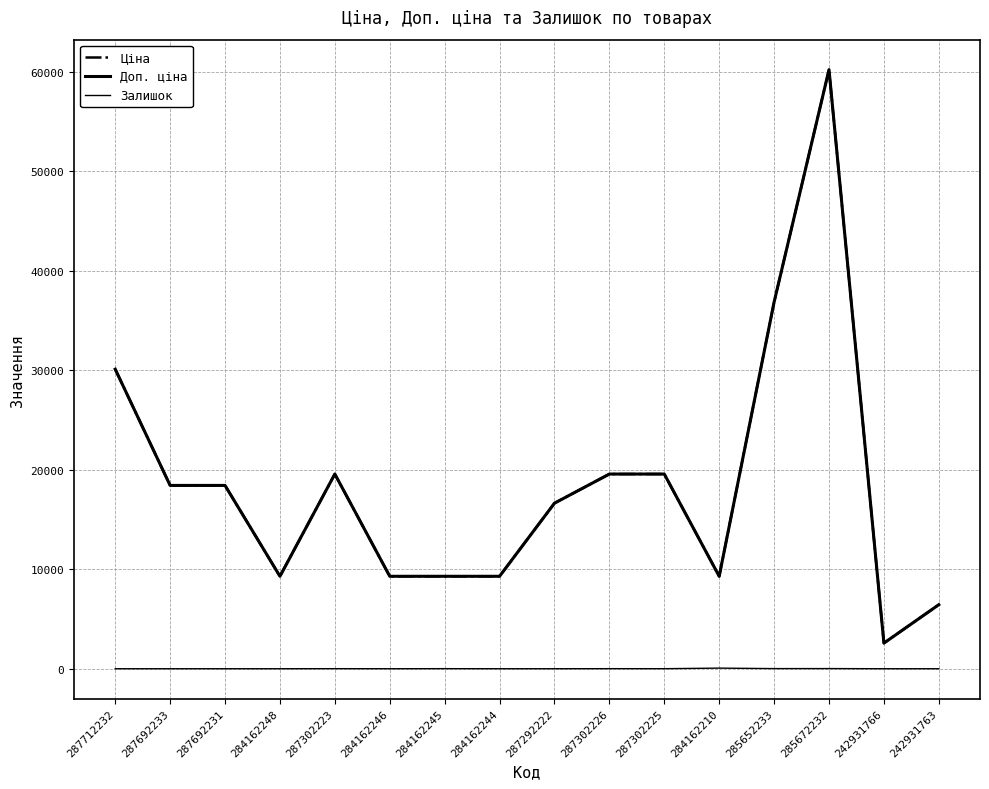

True or false: Залишок and Доп. ціна cross at least once.

False